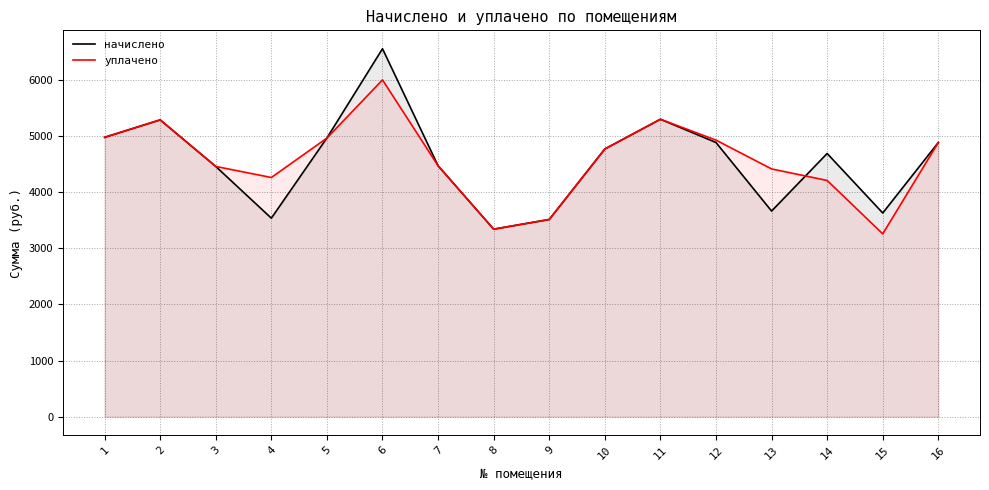

What is the total value across all series at 2?

10575.4